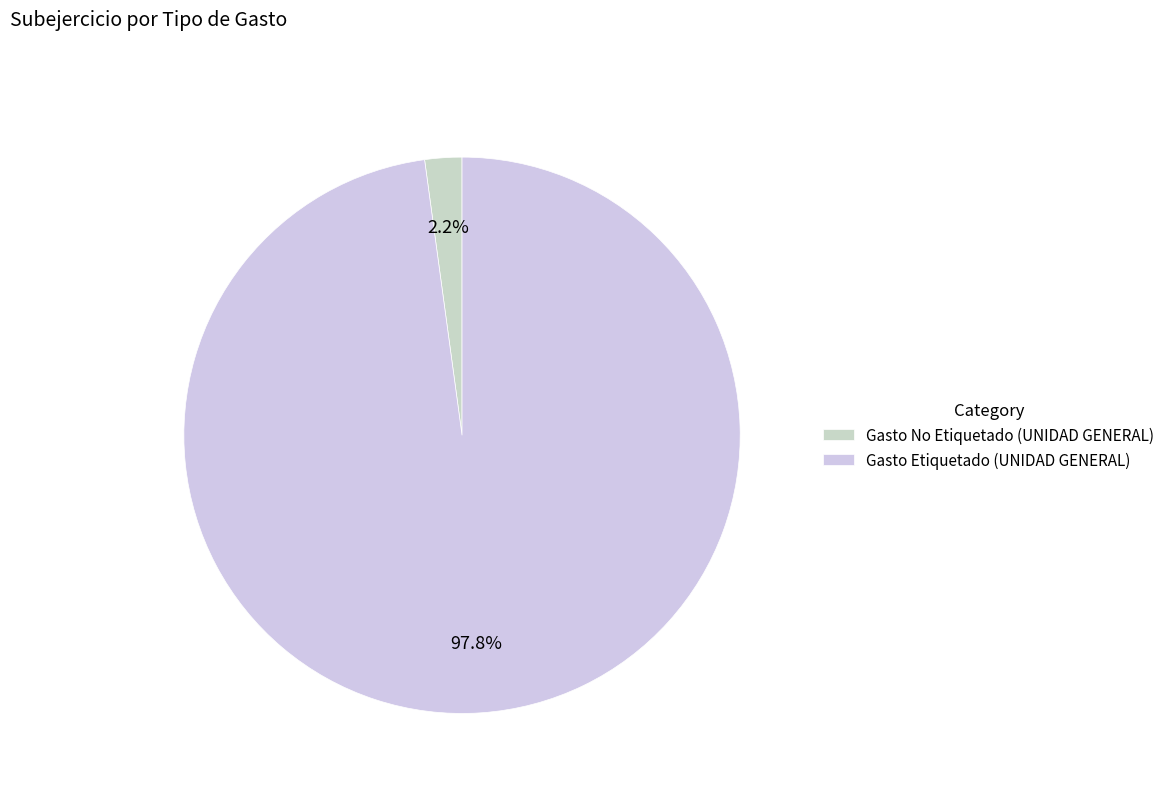

What percentage is the Gasto Etiquetado (UNIDAD GENERAL) slice, to the nearest percent?

98%